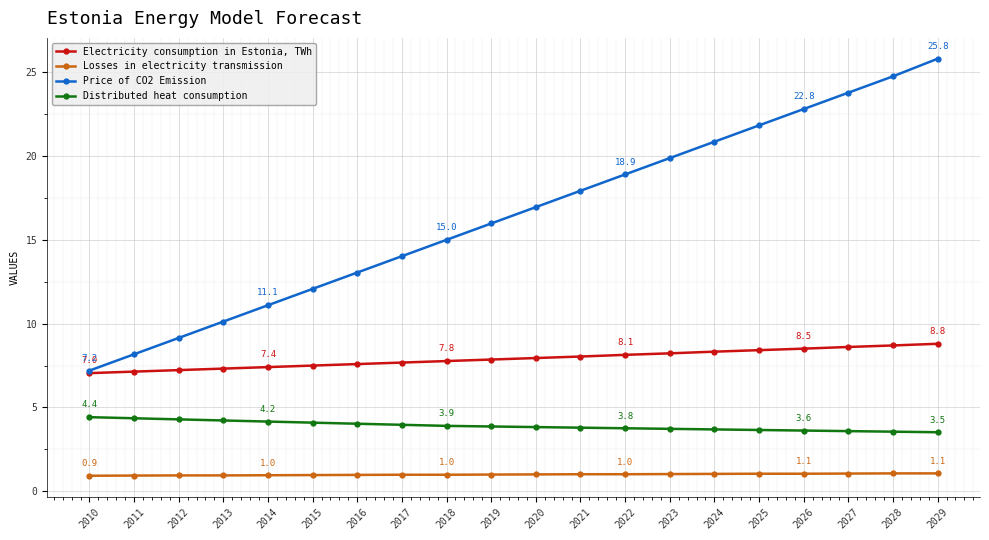

What is the total value across all series at 2026?

36.0